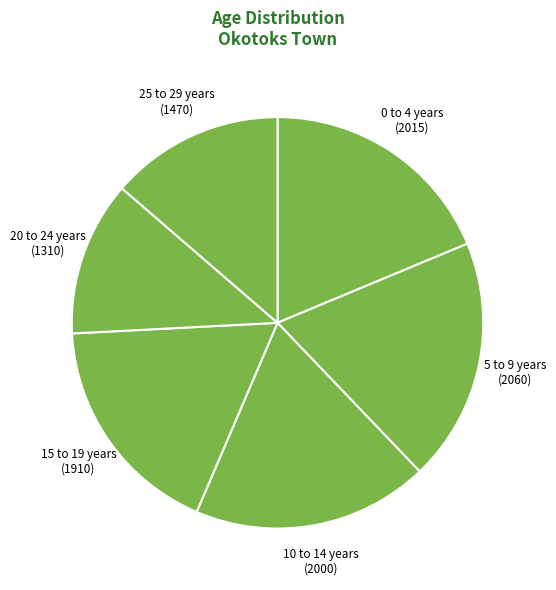

Do 25 to 29 years and 20 to 24 years together represent more than half of the pie?

No